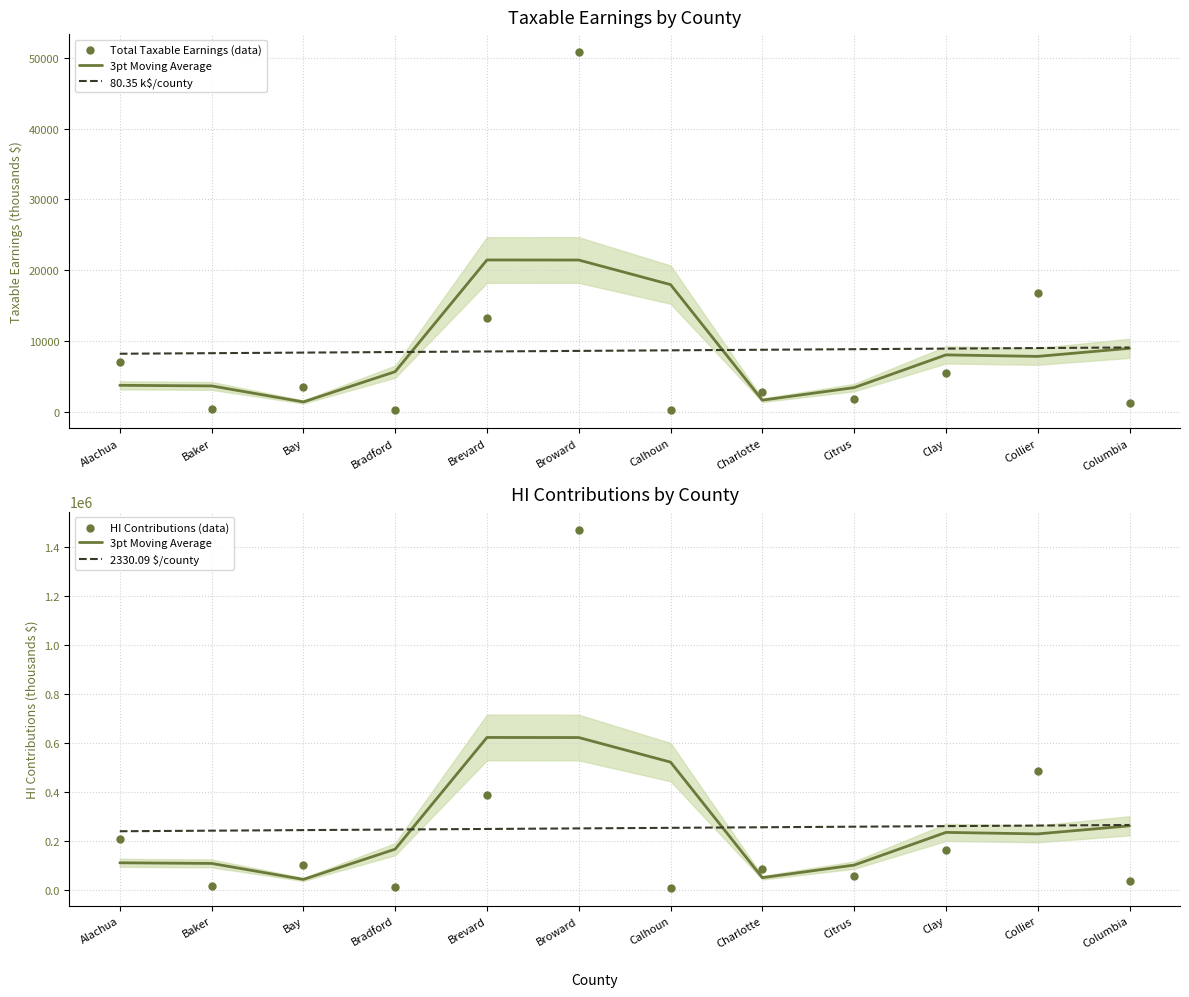

Is the value of HI Contributions (data) at Citrus greater than the value of 3pt Moving Average at Brevard?

No